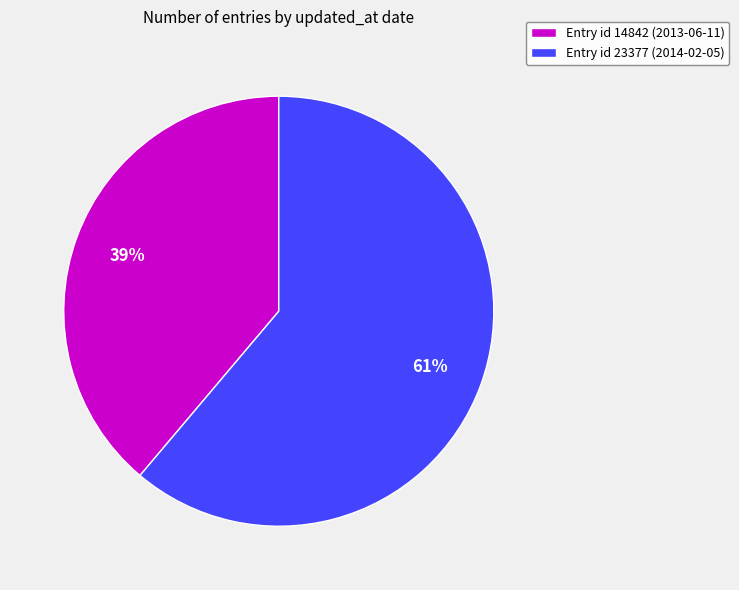

Which has a higher value, Entry id 14842 (2013-06-11) or Entry id 23377 (2014-02-05)?

Entry id 23377 (2014-02-05)